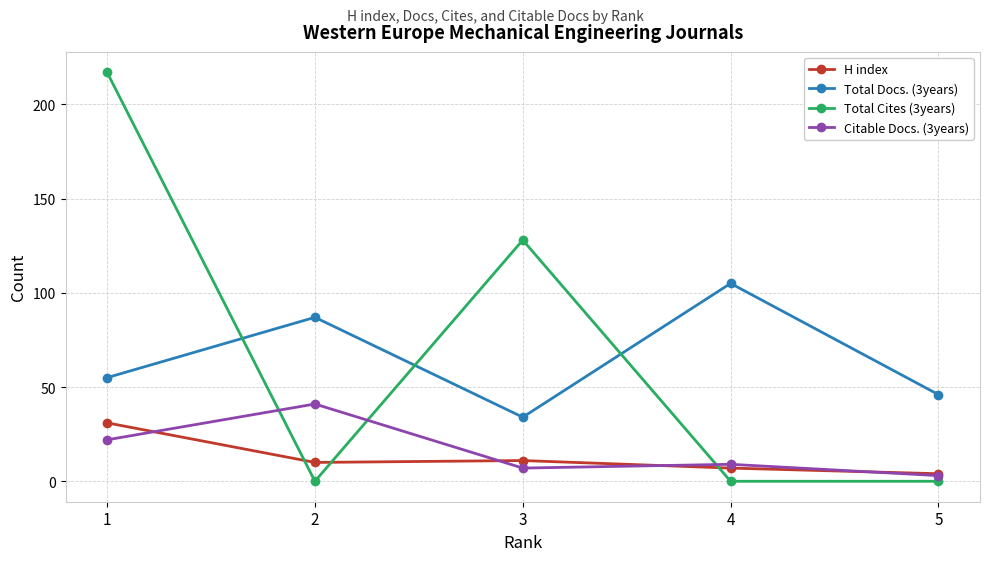

Reading right to left, extract all data points from this chart.

H index: 5=4	4=7	3=11	2=10	1=31
Total Docs. (3years): 5=46	4=105	3=34	2=87	1=55
Total Cites (3years): 5=0	4=0	3=128	2=0	1=217
Citable Docs. (3years): 5=3	4=9	3=7	2=41	1=22